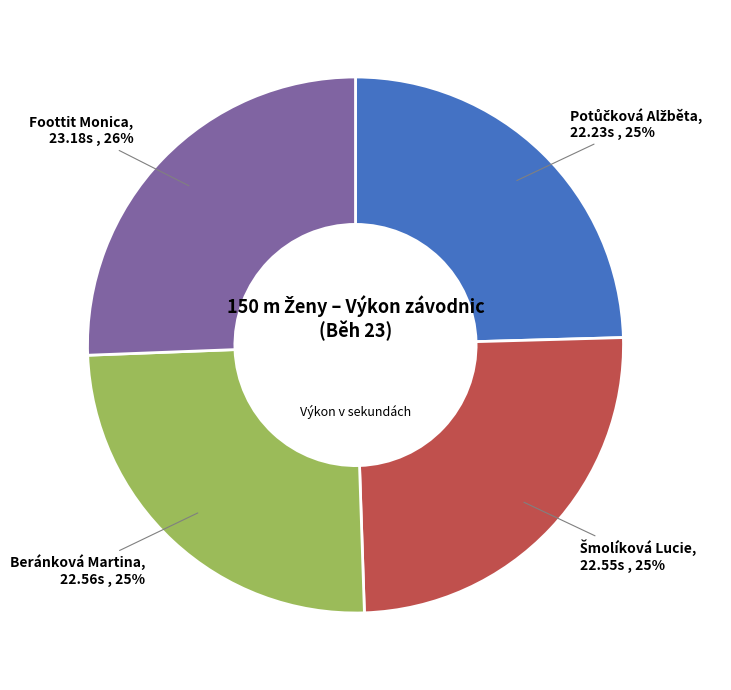

True or false: Beránková Martina accounts for 12% of the total.

False